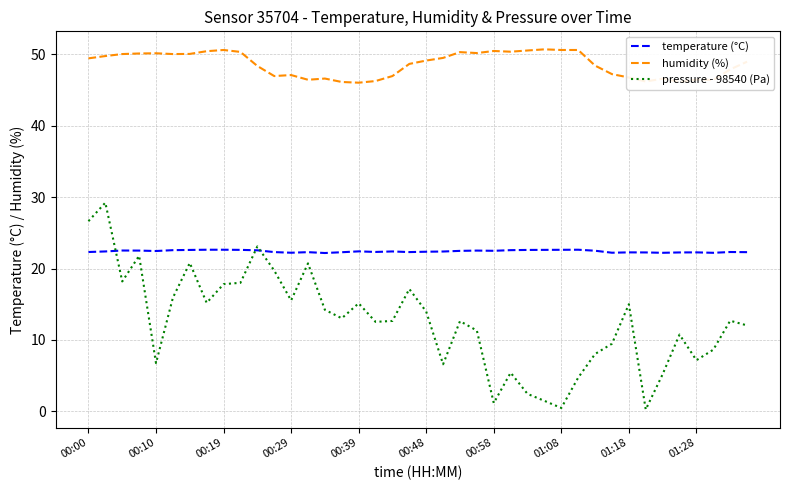

List the series in order of their overall mean, highest first.

humidity (%), temperature (°C), pressure - 98540 (Pa)